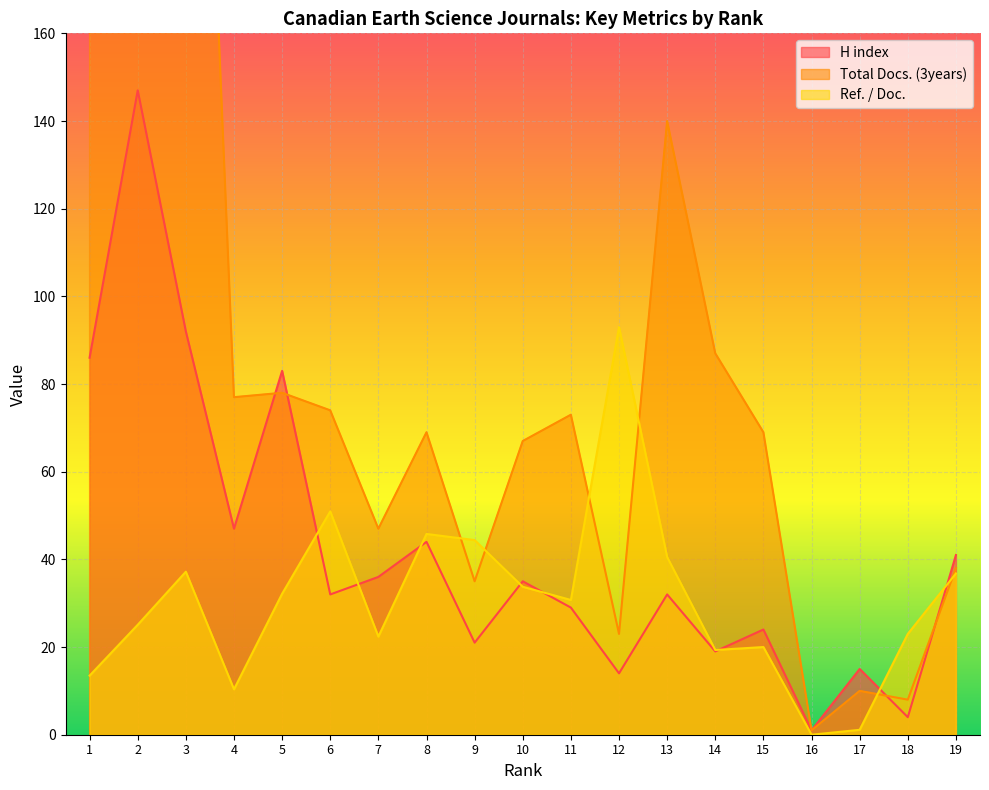

How many lines are shown in the chart?

3